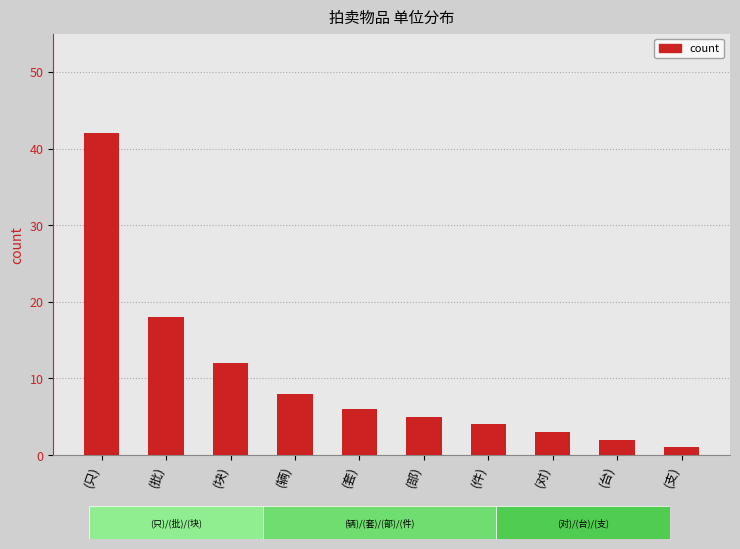

What is the value of the 10th bar from the left?

1